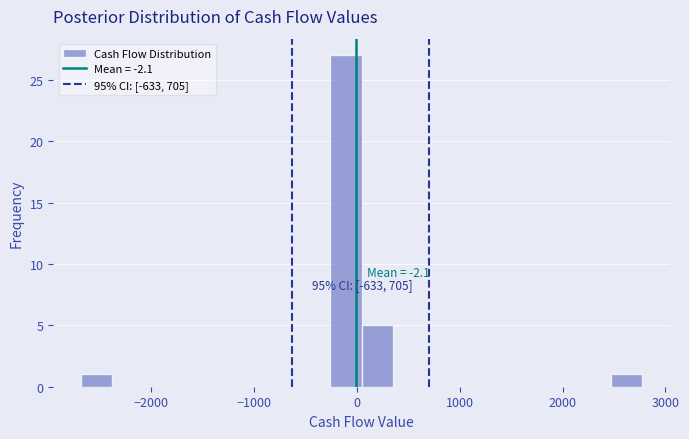

Around what value on the x-axis is the tallest bar? Give the approximate position of its centre, as read against the axis.

-100